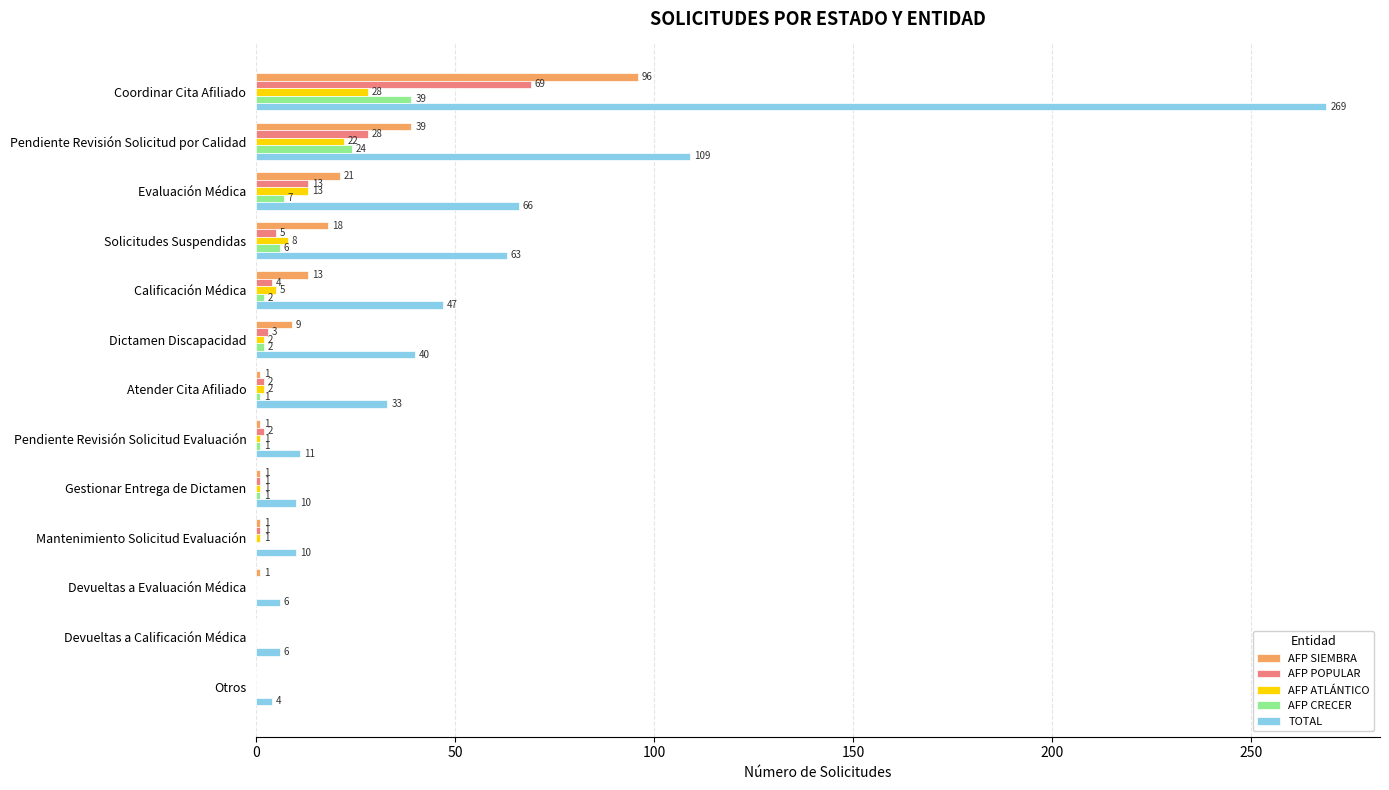

True or false: AFP SIEMBRA has a value of 9 at Dictamen Discapacidad.

True